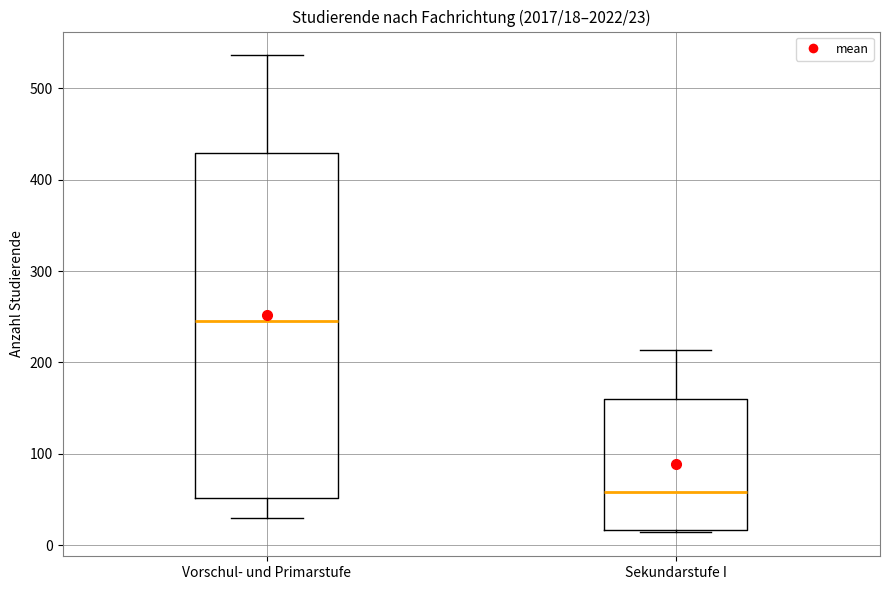

Which box's median line is the highest?

Vorschul- und Primarstufe